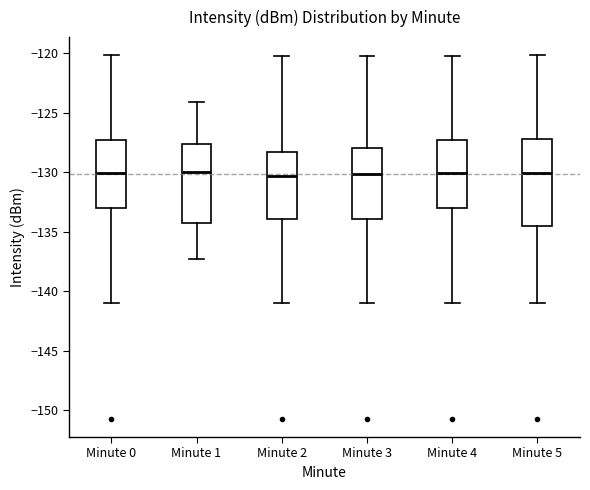

Reading left to right, transcribe this box plot: for each box, give where its median line is, the range the box spans, and where its two whiskers end, as read against the y-axis. The values are not printed on the chart, so give them approximately, as read against the axis.

Minute 0: median -130.0, box -133.0 to -127.5, whiskers -141.0 to -120.0
Minute 1: median -130.0, box -134.5 to -127.5, whiskers -137.5 to -124.0
Minute 2: median -130.5, box -134.0 to -128.5, whiskers -141.0 to -120.0
Minute 3: median -130.0, box -134.0 to -128.0, whiskers -141.0 to -120.0
Minute 4: median -130.0, box -133.0 to -127.5, whiskers -141.0 to -120.0
Minute 5: median -130.0, box -134.5 to -127.0, whiskers -141.0 to -120.0